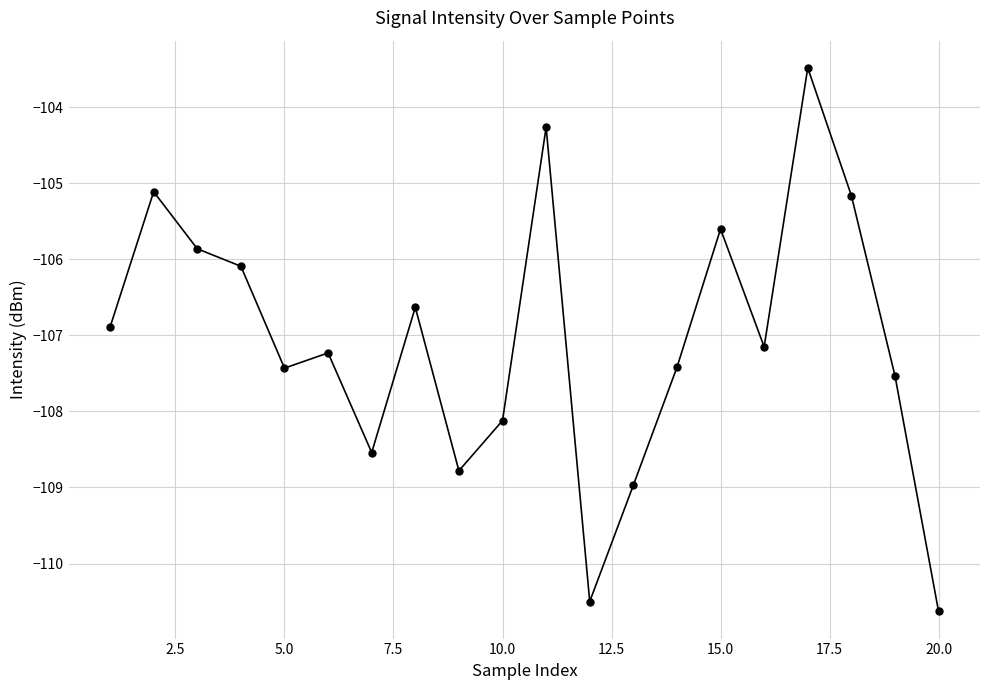

What is the average value?

-107.1